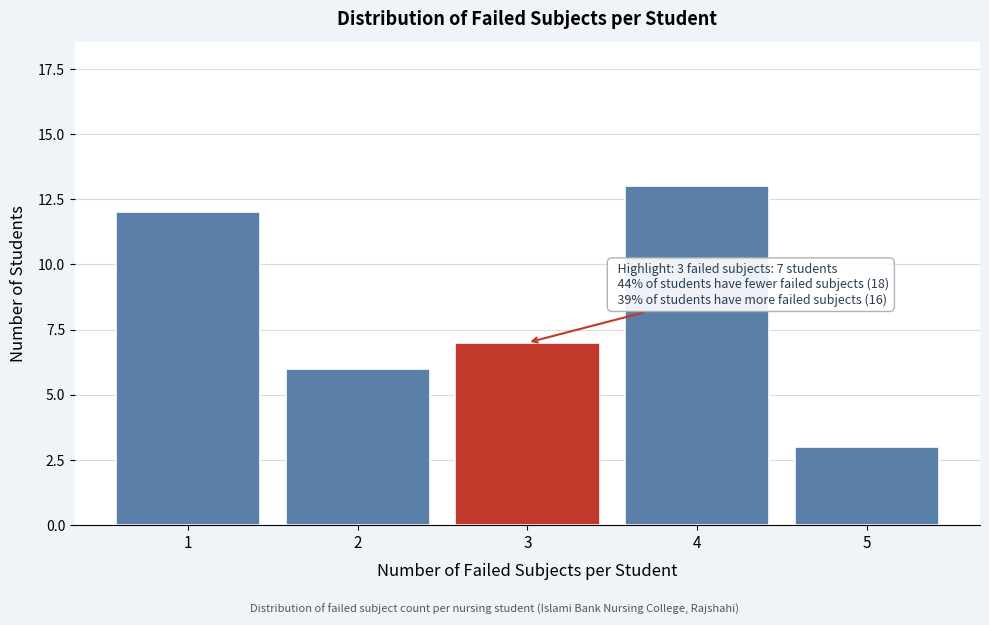

Reading left to right, what are all the values shown in this chart?

1=12	2=6	3=7	4=13	5=3